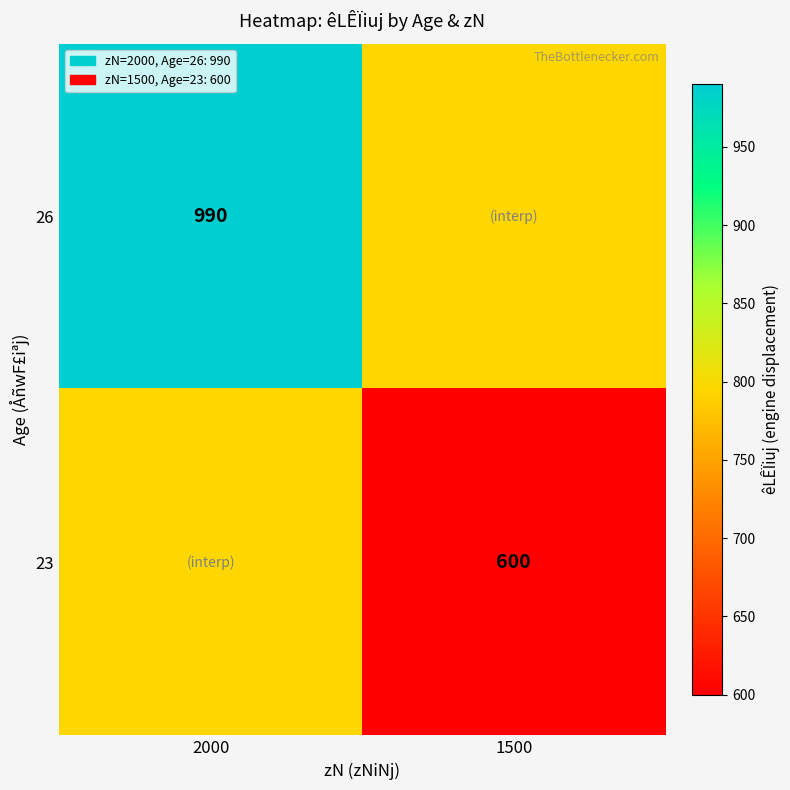

The value of 23 at 1500 is 238. True or false?

False